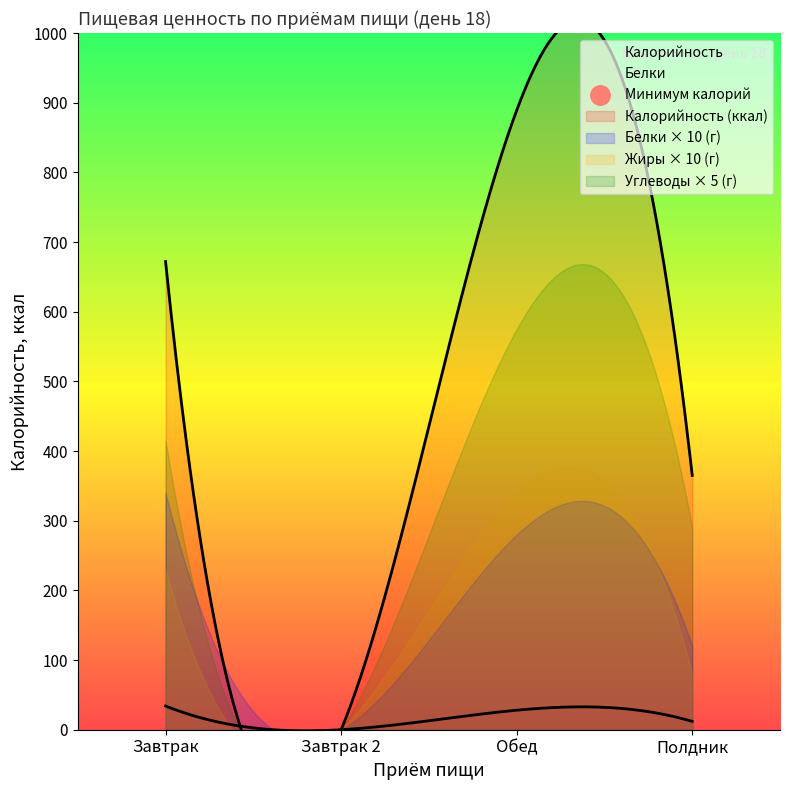

What is the label of the 4th point from the right?

Завтрак